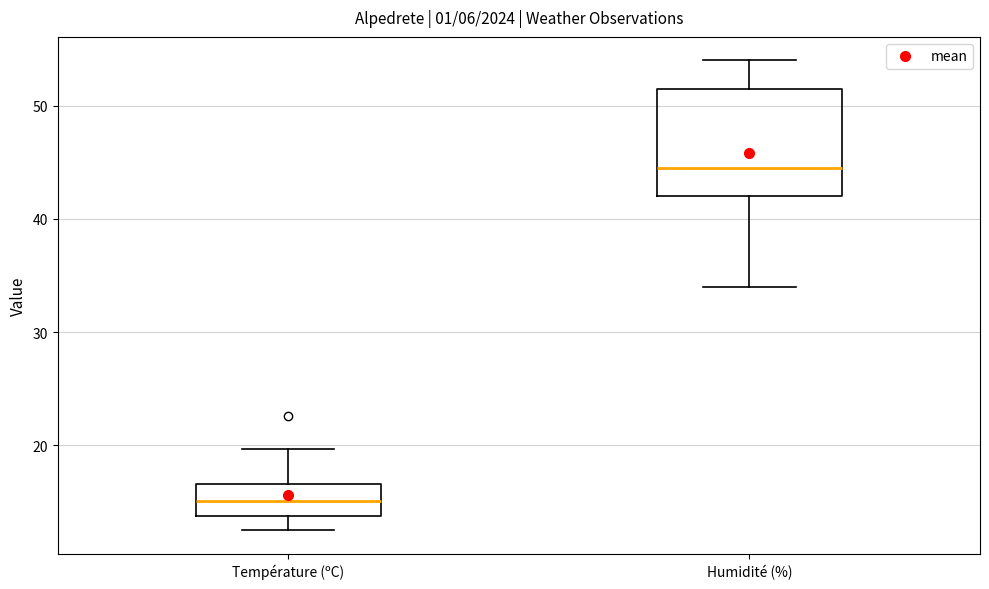

Reading left to right, read every box against the y-axis: the position of its median line, the range the box covers, and the ends of its whiskers. The values are not printed on the chart, so give them approximately, as read against the axis.

Température (ºC): median 15, box 14 to 17, whiskers 13 to 20
Humidité (%): median 45, box 42 to 52, whiskers 34 to 54